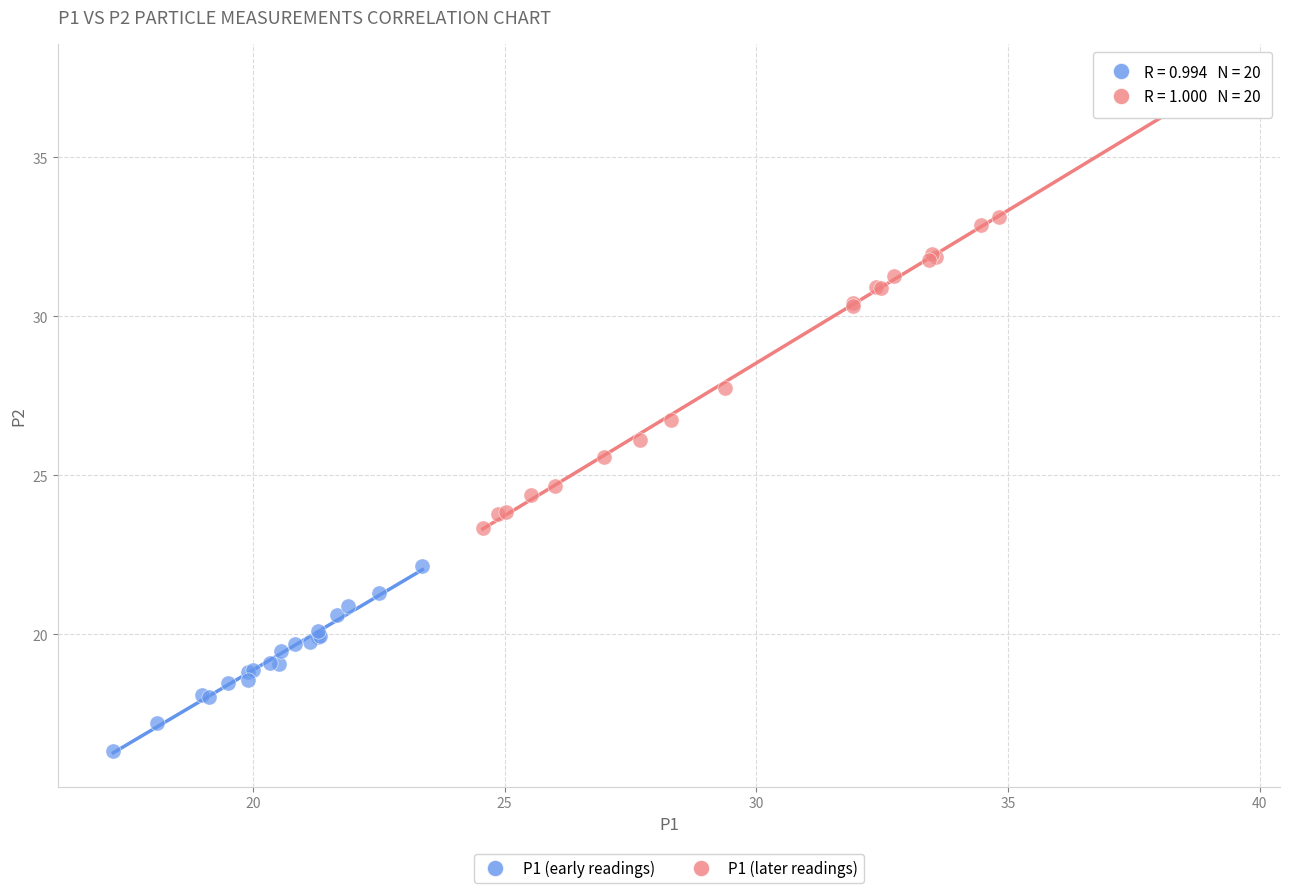

Which series reaches the minimum Y coordinate?

P1 (early readings)